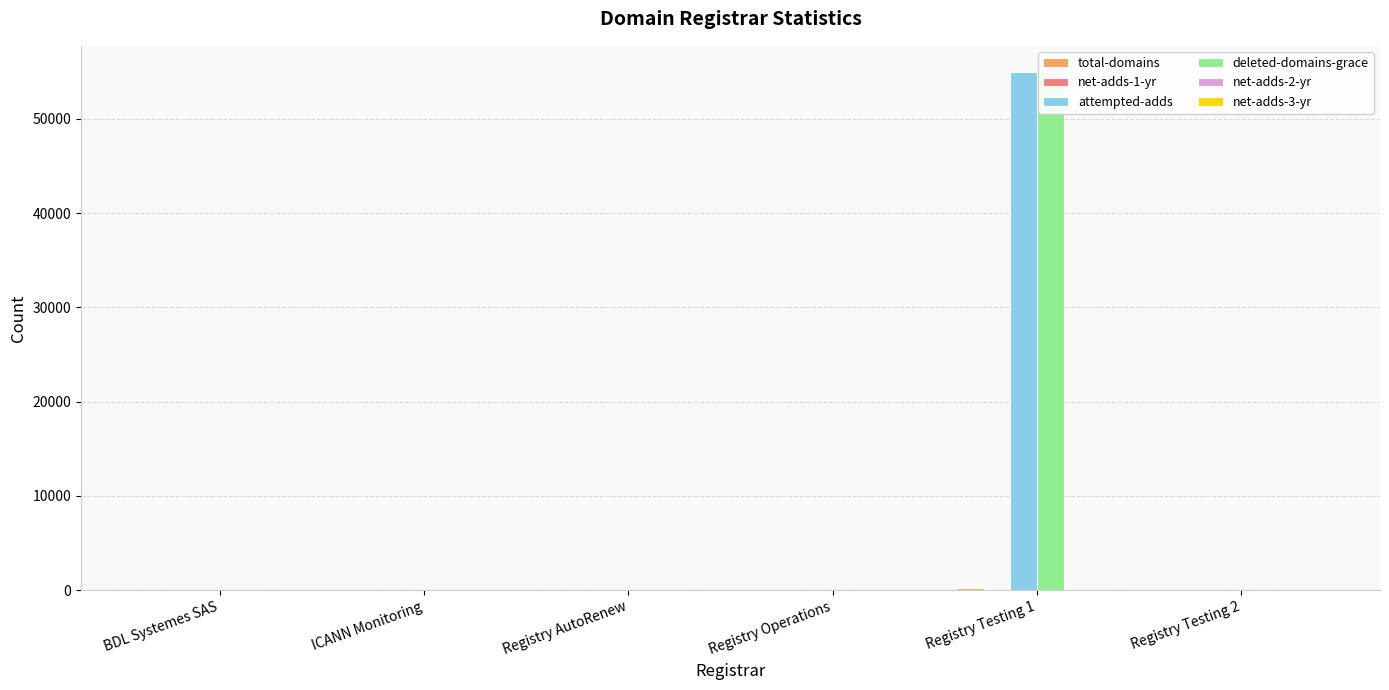

What is the spread (max minus min) of values at Registry Operations?

23